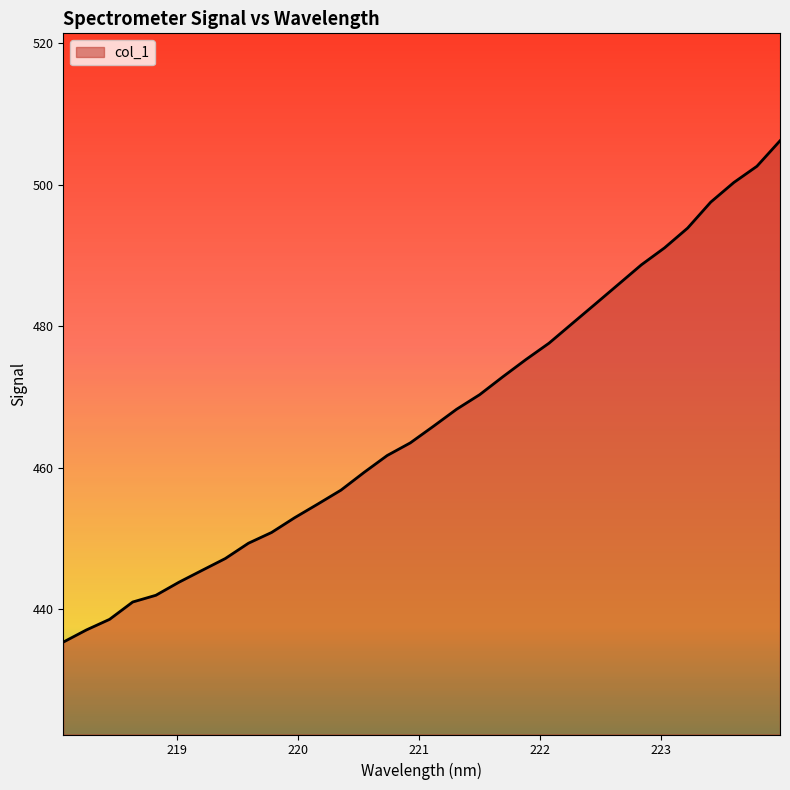

What is the difference between the maximum and minimum values?

70.9